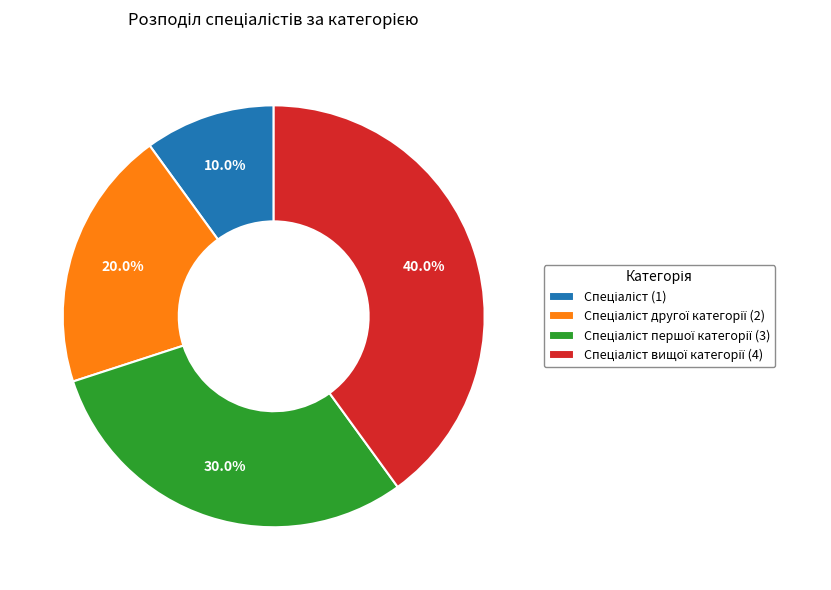

How many slices are in this pie chart?

4